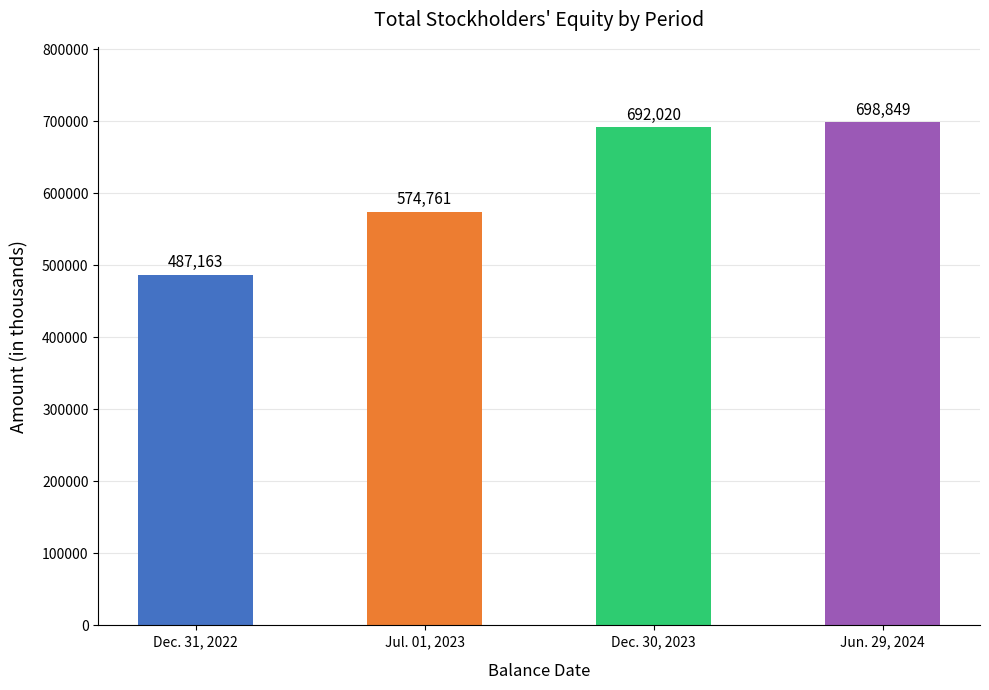

Where is the data nearest to the value 593006?

Jul. 01, 2023